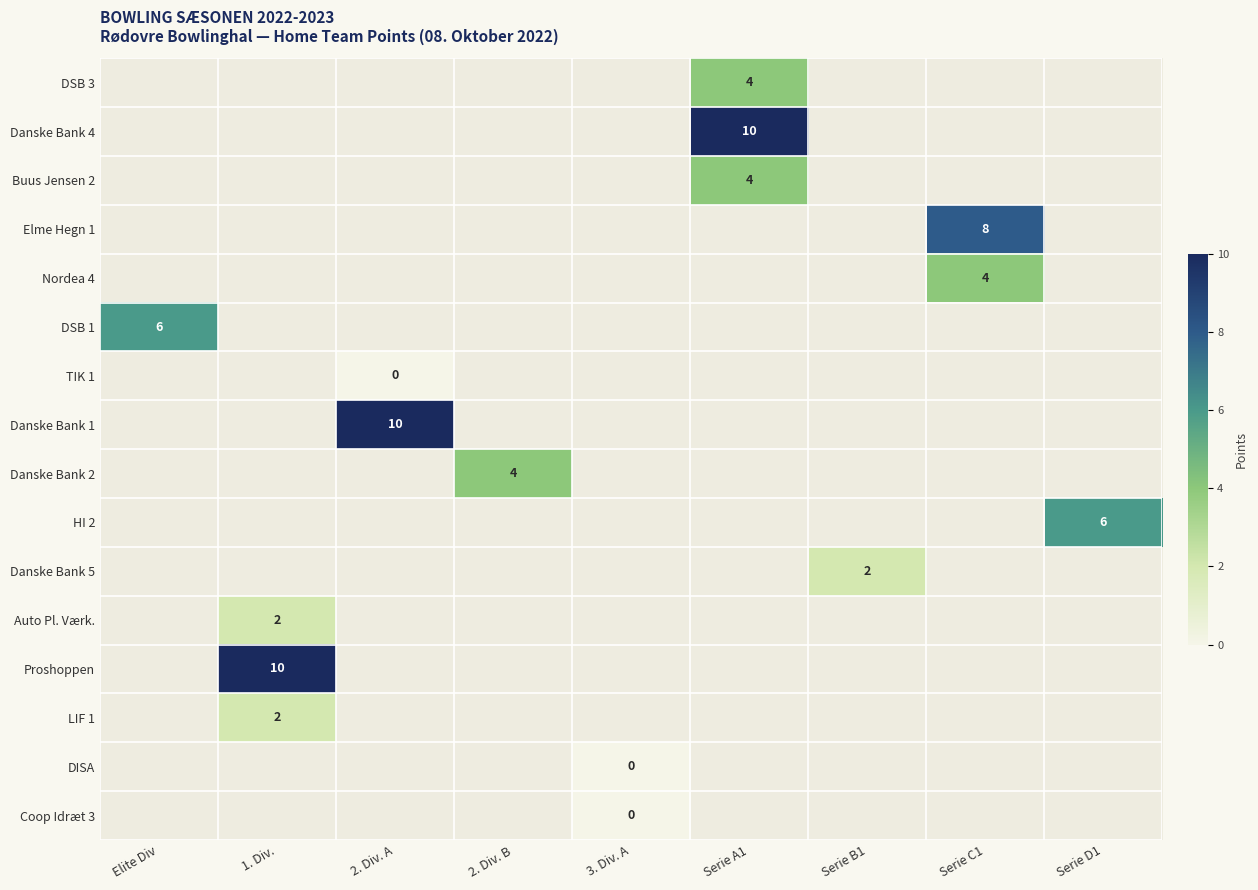

The Buus Jensen 2 series shows 4 at Serie A1. True or false?

True